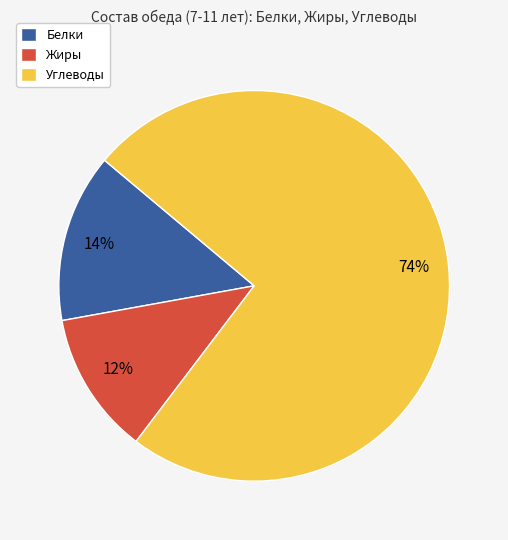

Rank the categories by value from lowest to highest.

Жиры, Белки, Углеводы